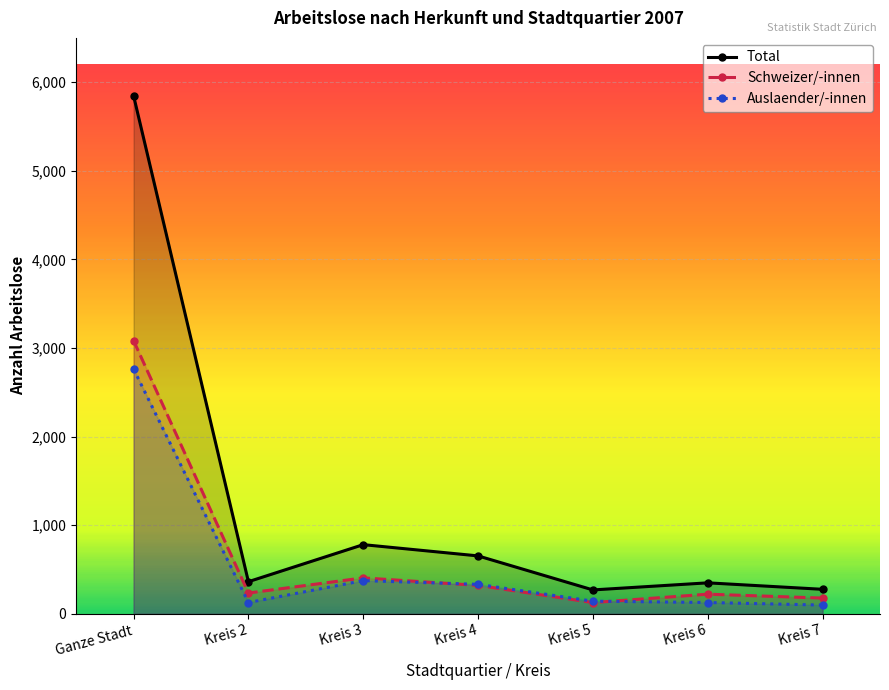

How many values in the Total series are below 363?

3